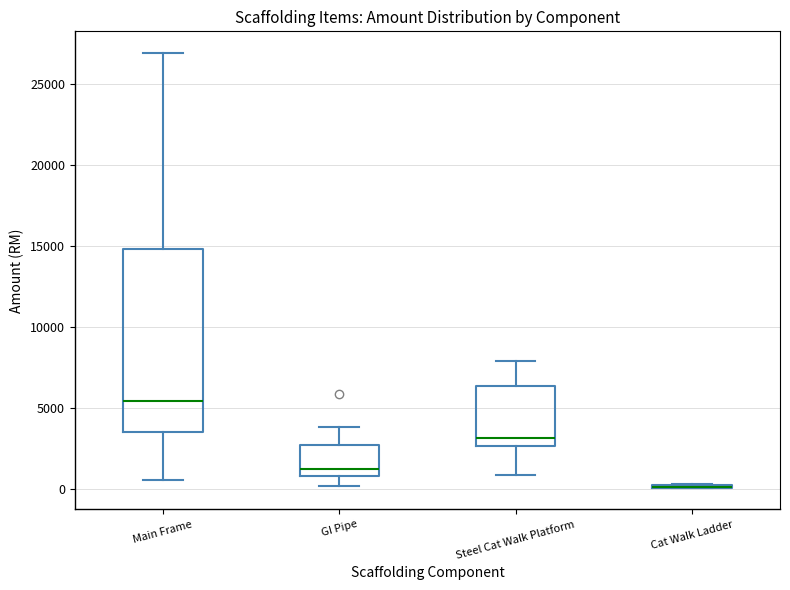

Reading left to right, read every box against the y-axis: the position of its median line, the range the box covers, and the ends of its whiskers. The values are not printed on the chart, so give them approximately, as read against the axis.

Main Frame: median 5500, box 3500 to 15000, whiskers 500 to 27000
GI Pipe: median 1000 (just above the box's lower edge), box 1000 to 2500, whiskers 0 to 4000
Steel Cat Walk Platform: median 3000, box 2500 to 6500, whiskers 1000 to 8000
Cat Walk Ladder: box collapsed to a line at 0, whiskers 0 to 500